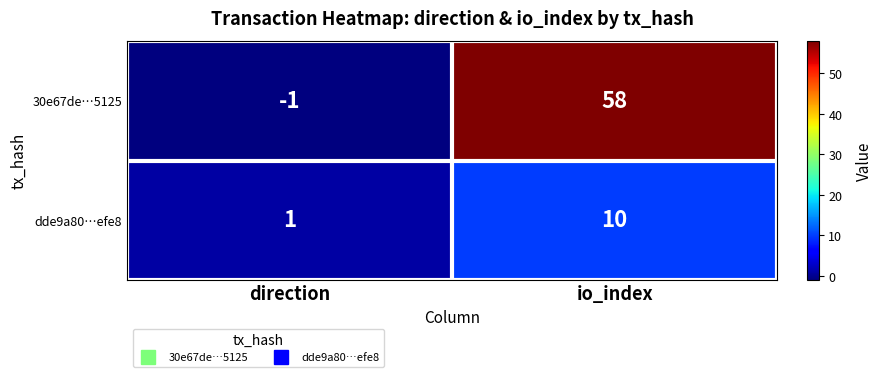

True or false: dde9a80…efe8 has a value of 18 at io_index.

False